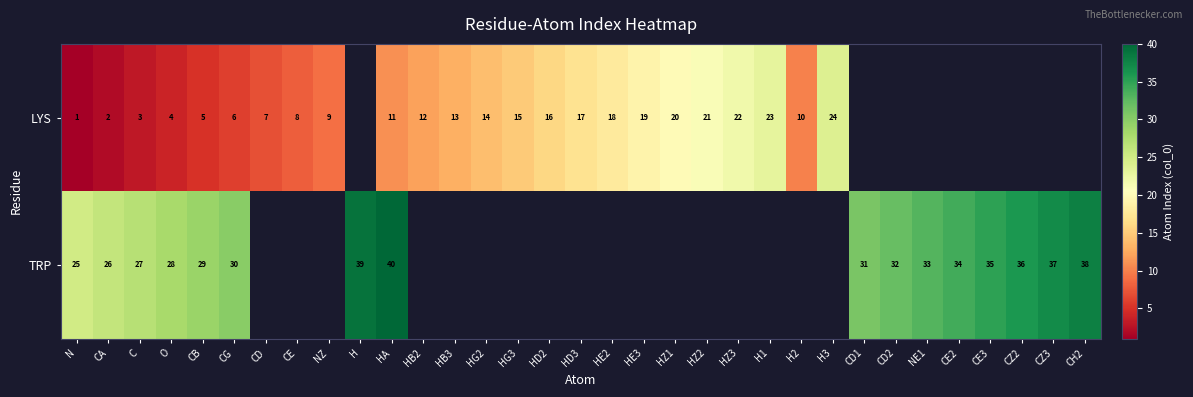

The value of LYS at H3 is 24. True or false?

True